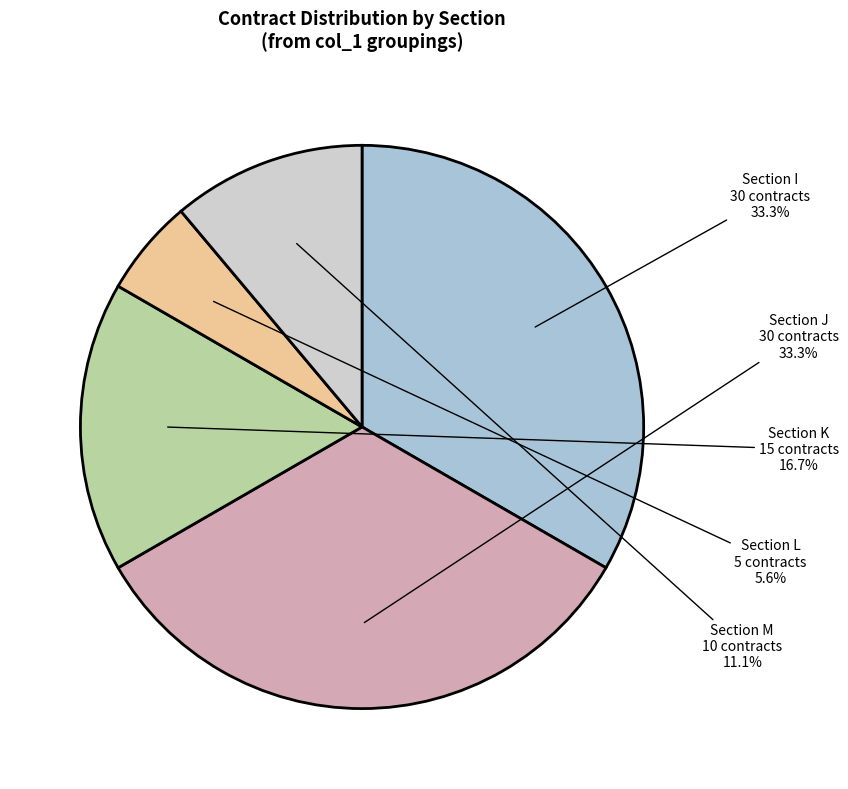

Is there any slice that represents more than half of the pie?

No